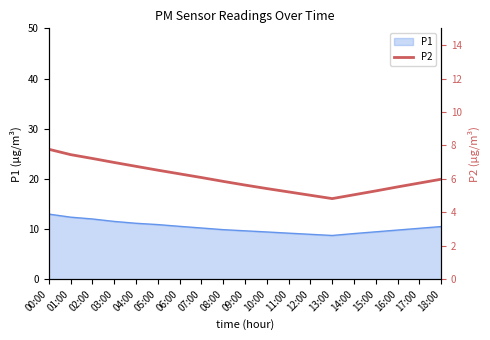

Where does the data first go above 5?

00:00